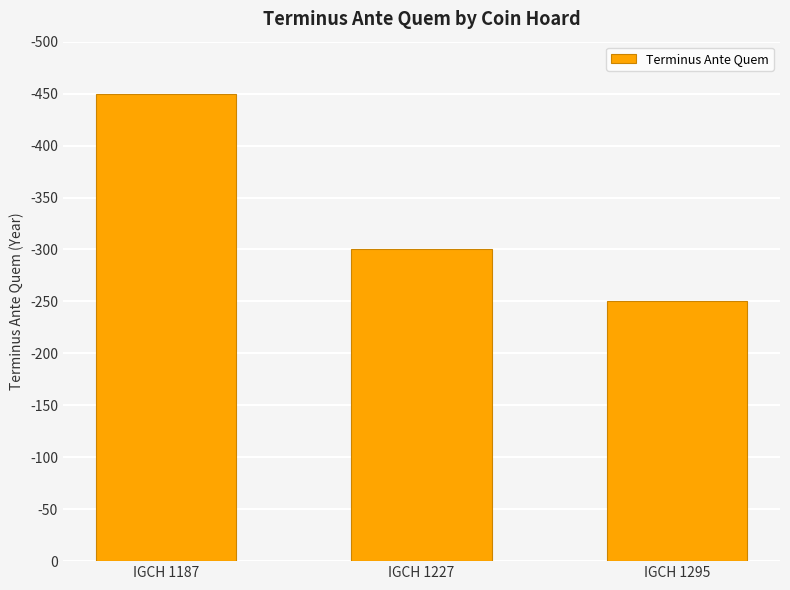

Does the chart contain any negative values?

No